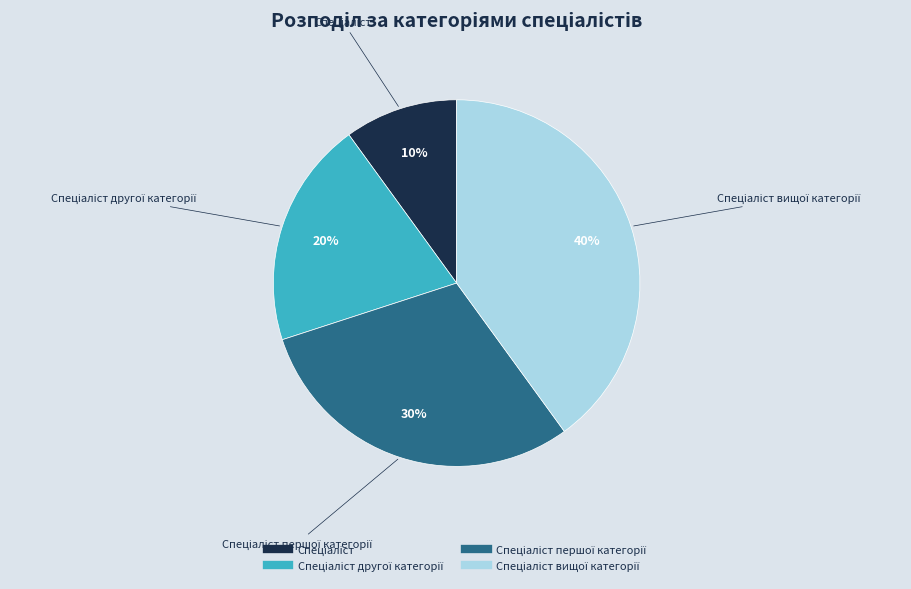

Is there any slice that represents more than half of the pie?

No